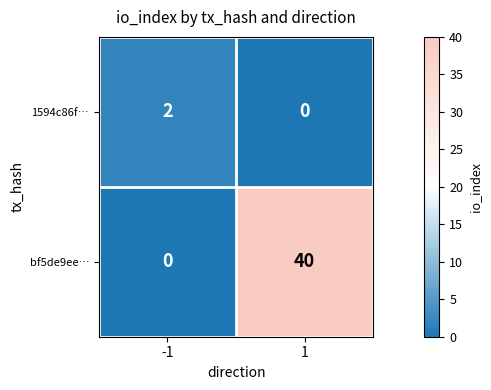

True or false: 1594c86f… has a value of -1 at 1.

False